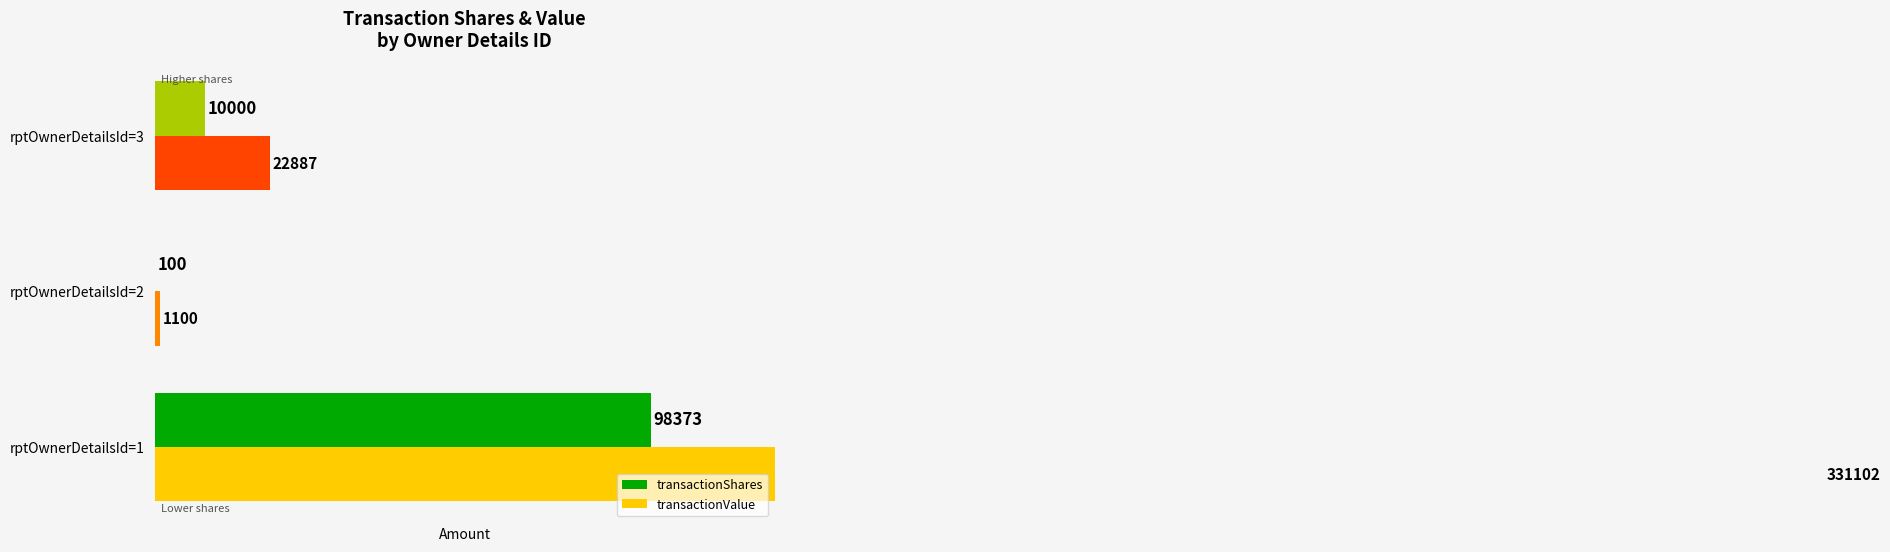

Does the chart contain stacked bars?

No